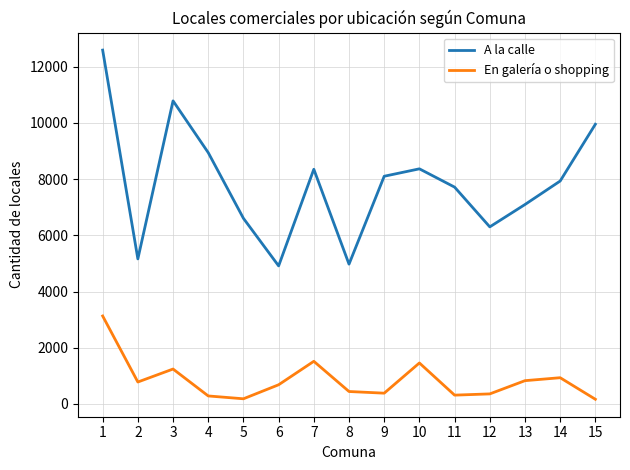

The value of A la calle at 9 is 8103. True or false?

True